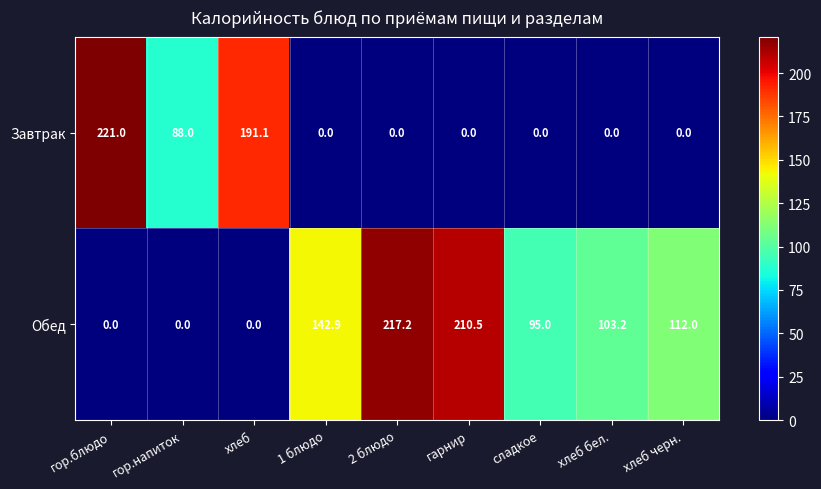

What is the difference between the maximum and minimum values in the Завтрак series?

221.0